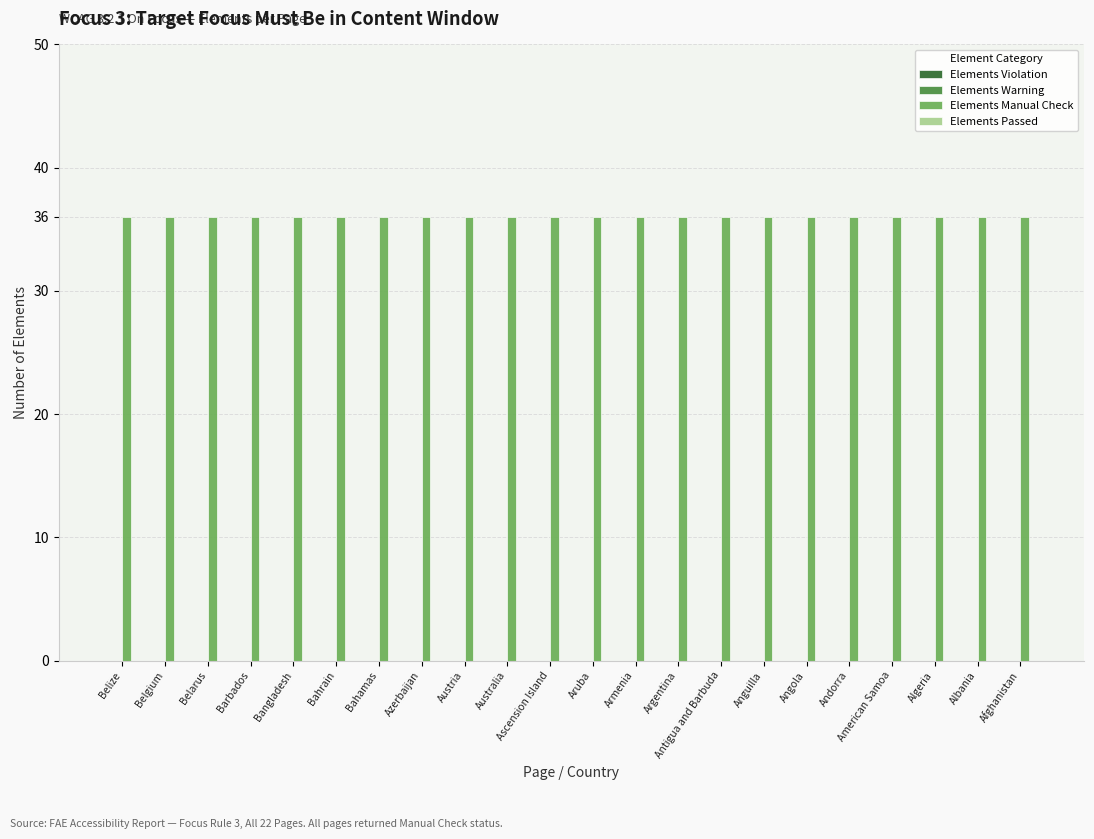

Rank the categories by Elements Warning value from lowest to highest.

Belize, Belgium, Belarus, Barbados, Bangladesh, Bahrain, Bahamas, Azerbaijan, Austria, Australia, Ascension Island, Aruba, Armenia, Argentina, Antigua and Barbuda, Anguilla, Angola, Andorra, American Samoa, Algeria, Albania, Afghanistan